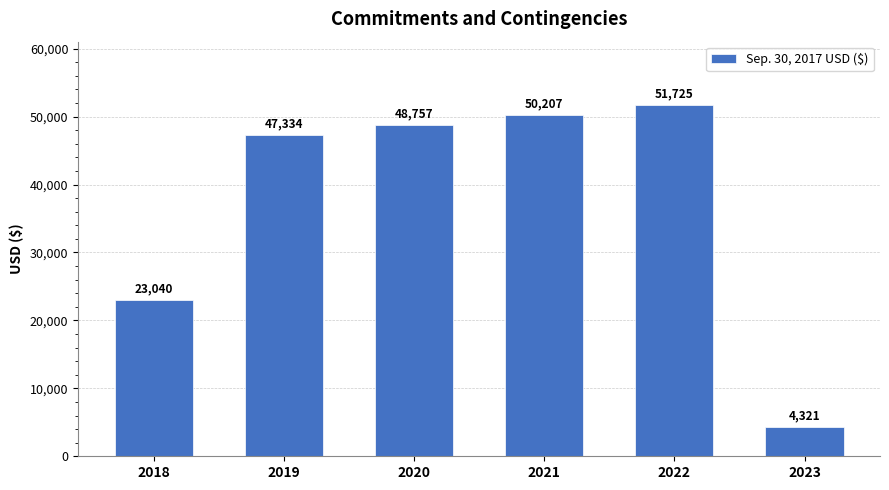

What is the difference between the maximum and second lowest values?

28685